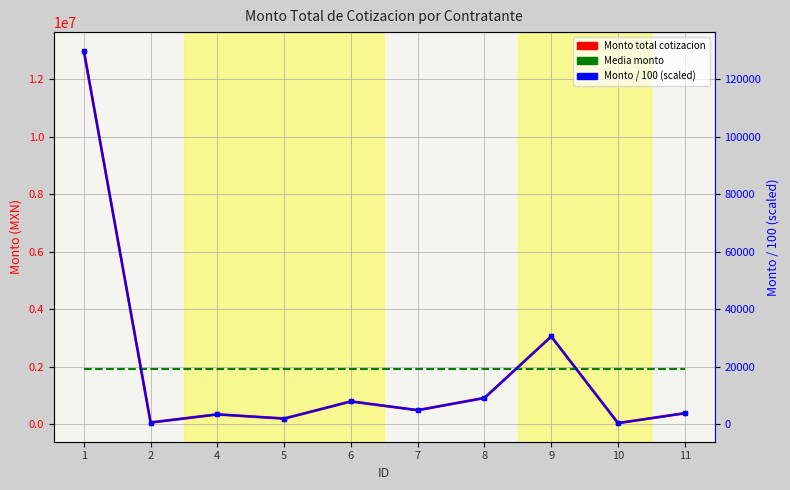

Where does the Monto total cotizacion series first go above 491925?

1